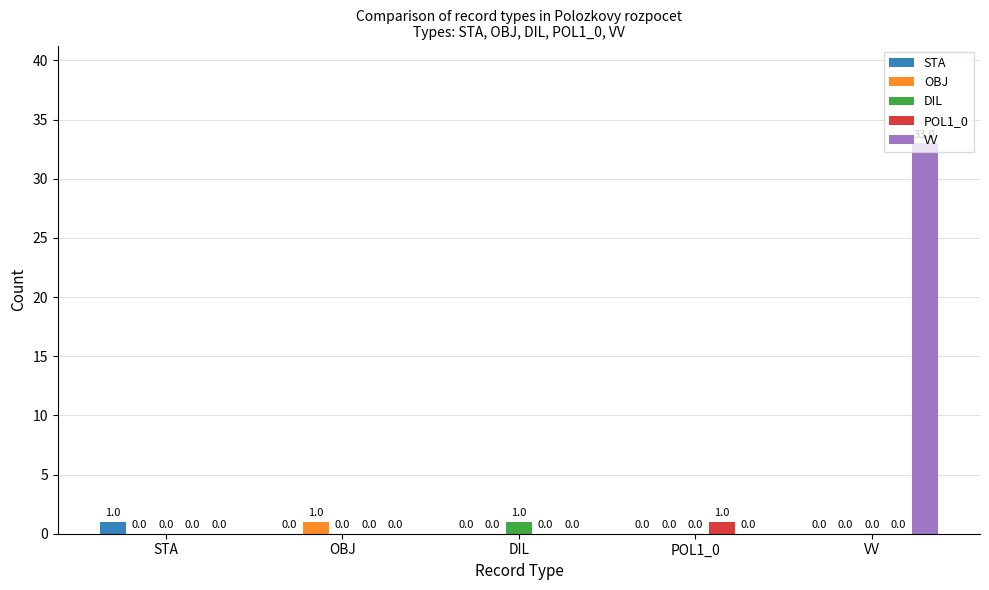

What is the maximum value shown in the chart?

33